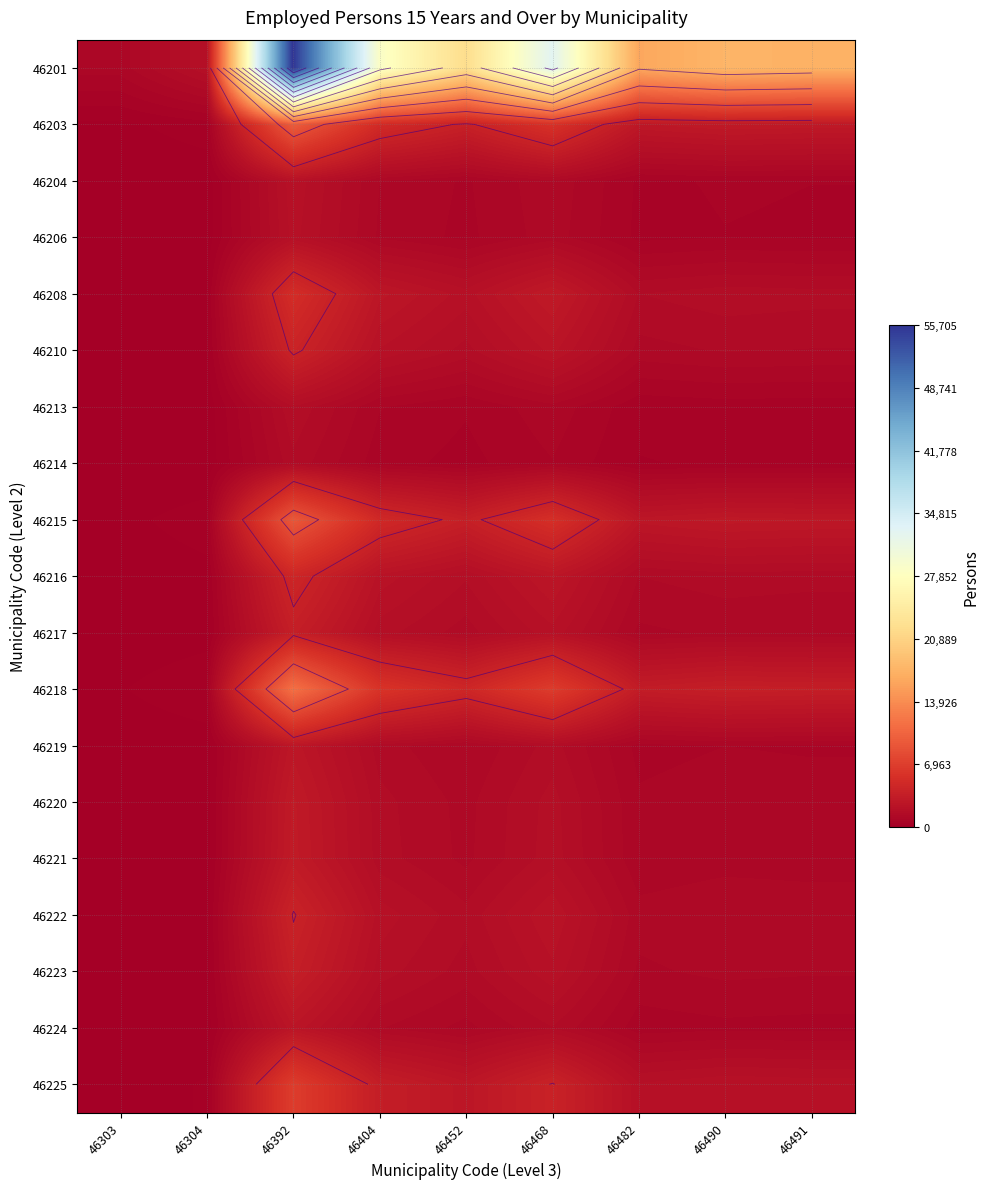

List the labels in order of 46217 value, smallest first.

46303, 46304, 46482, 46491, 46490, 46452, 46404, 46468, 46392